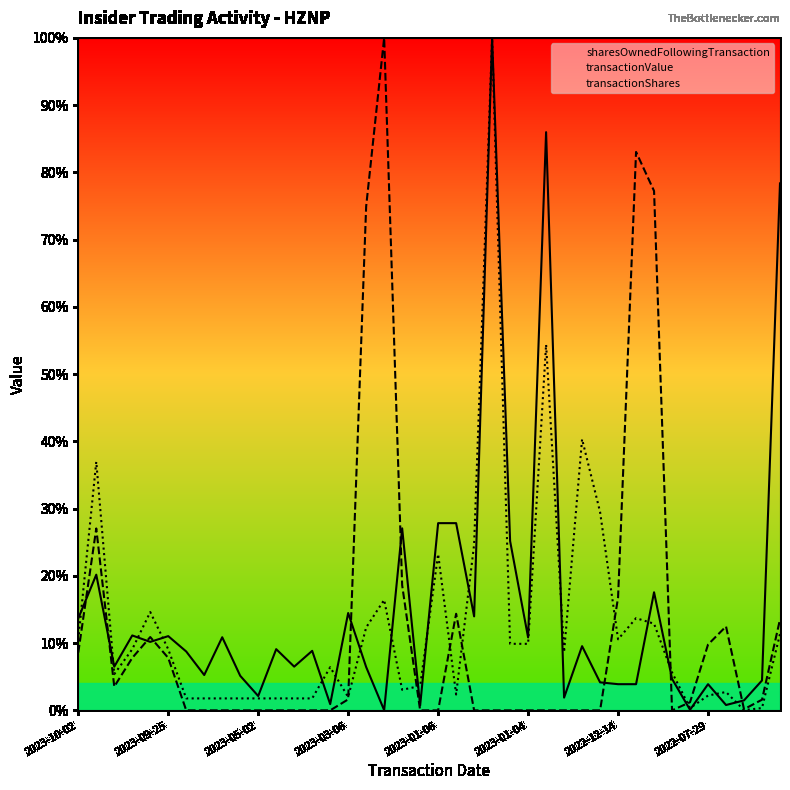

At which category is the sum across all series the highest?

23